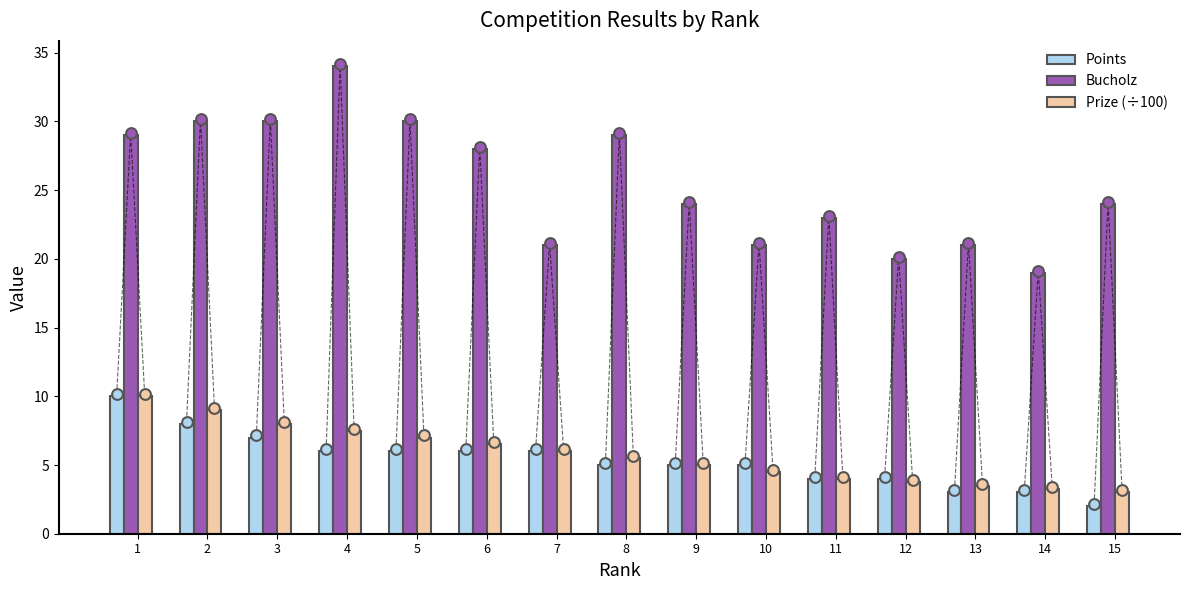

At which category is the sum across all series the highest?

1